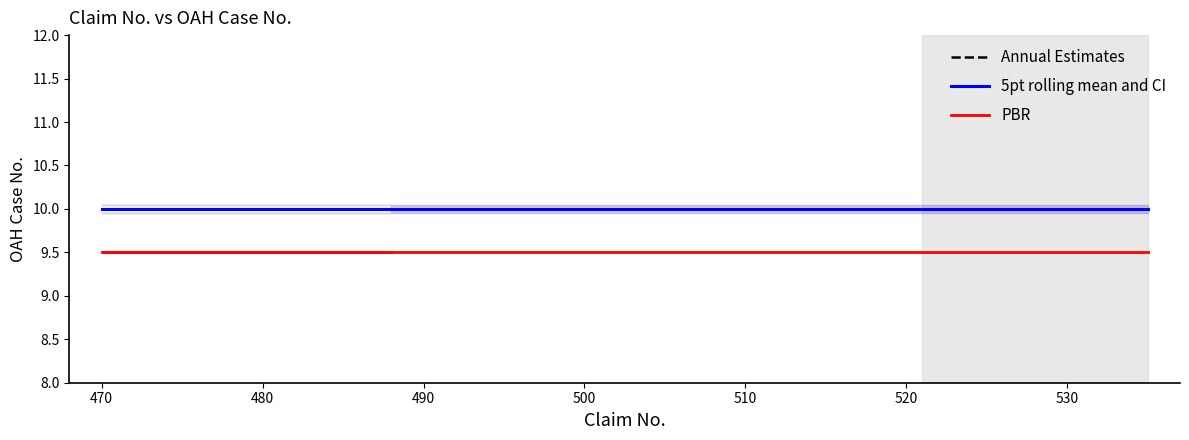

True or false: Annual Estimates has a value of 14.7 at 16.

False